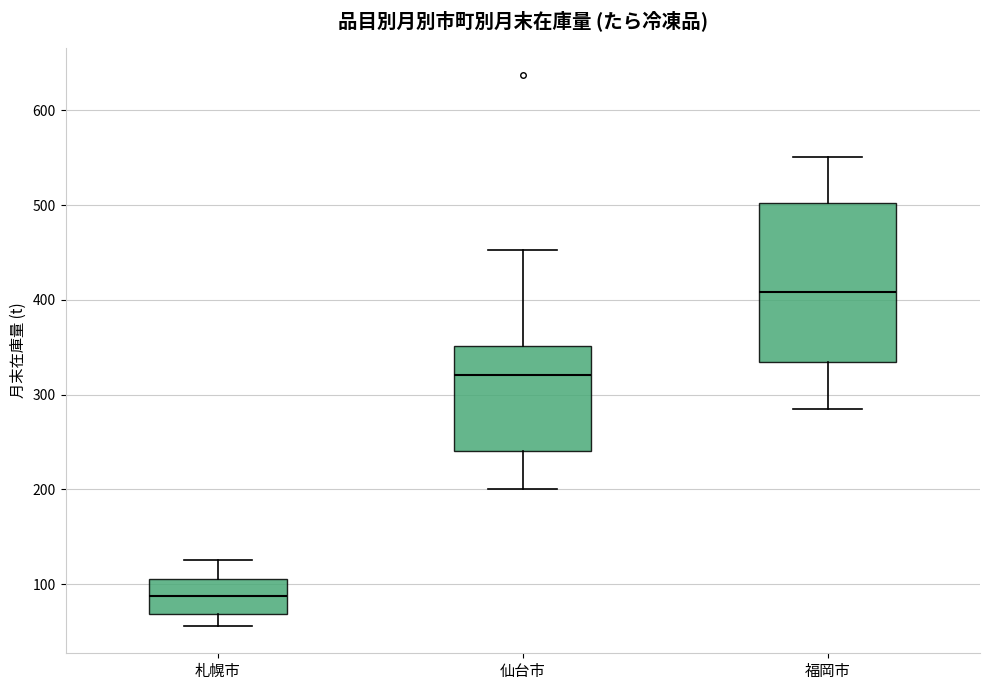

Reading left to right, transcribe this box plot: for each box, give where its median line is, the range the box spans, and where its two whiskers end, as read against the y-axis. The values are not printed on the chart, so give them approximately, as read against the axis.

札幌市: median 90, box 70 to 110, whiskers 60 to 130
仙台市: median 320, box 240 to 350, whiskers 200 to 450
福岡市: median 410, box 330 to 500, whiskers 290 to 550